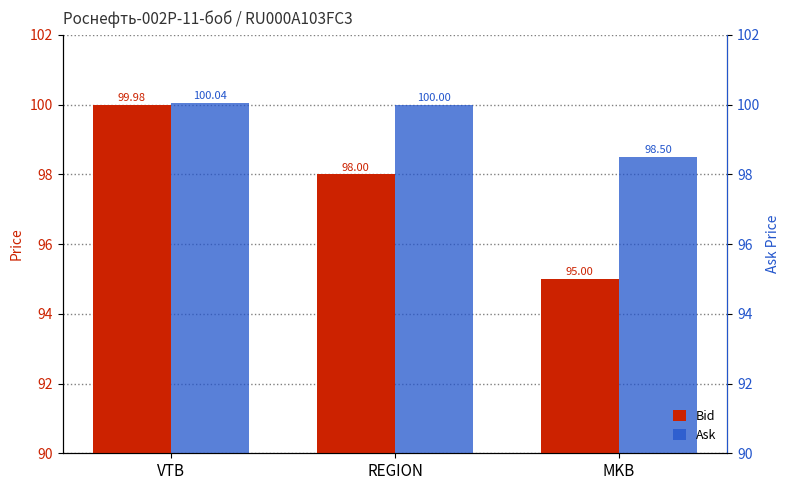

The value of Ask at REGION is 100.0. True or false?

True